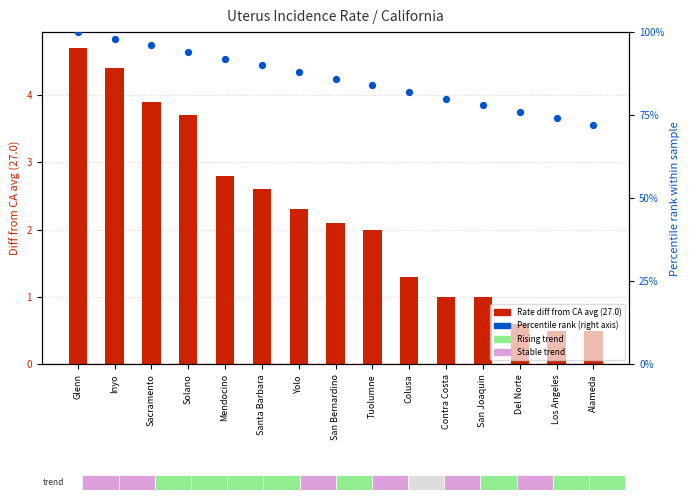

At which category is the sum across all series the highest?

Glenn